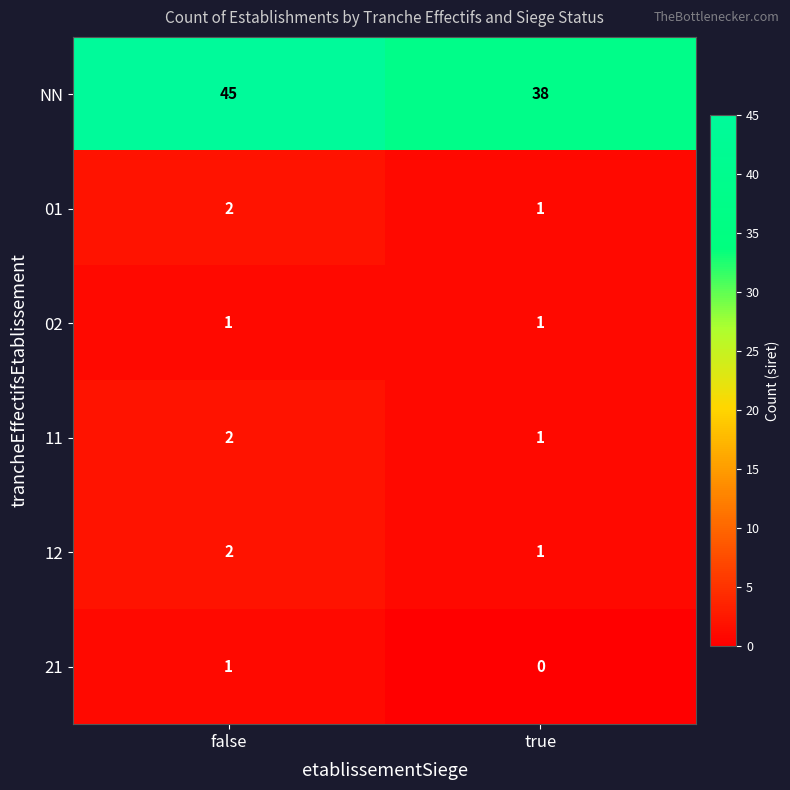

Which series changed the most between false and true?

NN